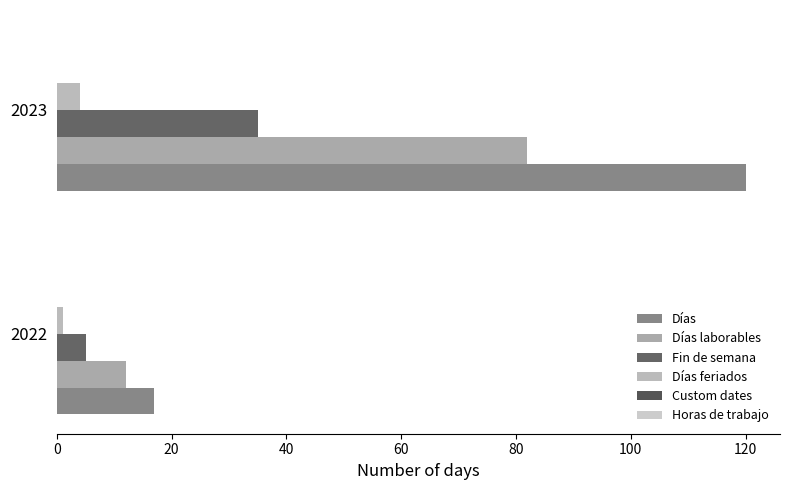

Reading left to right, list all the values displayed in this chart.

Días: 17.0	120.0
Días laborables: 12.0	82.0
Fin de semana: 5.0	35.0
Días feriados: 1.0	4.0
Custom dates: 0.1	0.1
Horas de trabajo: 0.1	0.1